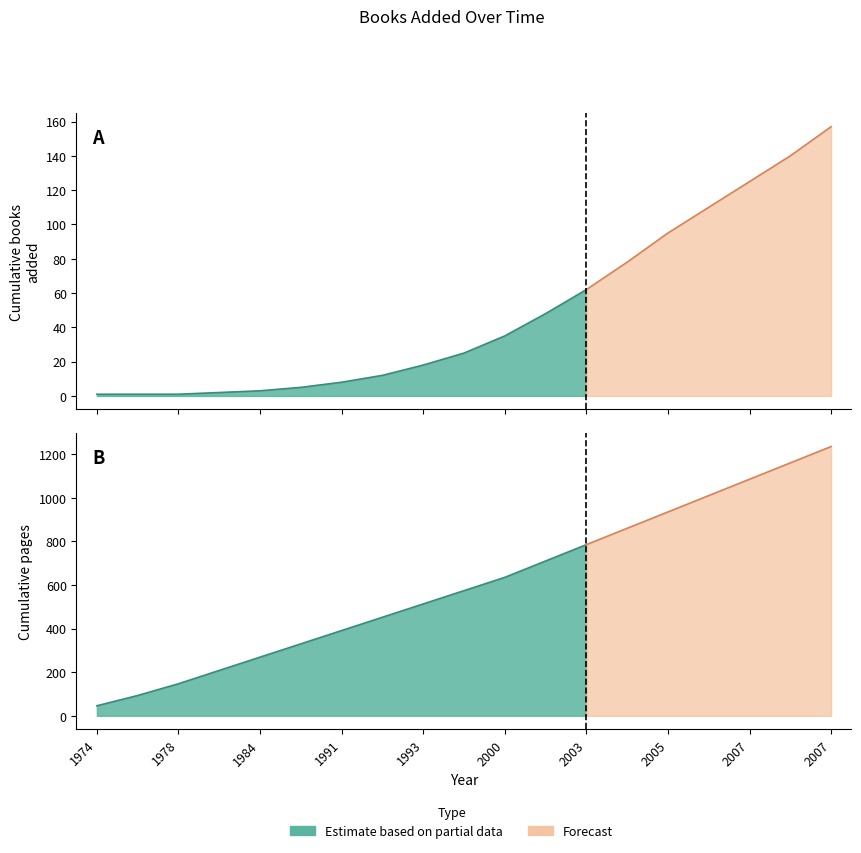

Is the value of Cumulative Pages at 1992 greater than the value of Books Added at 2005?

Yes